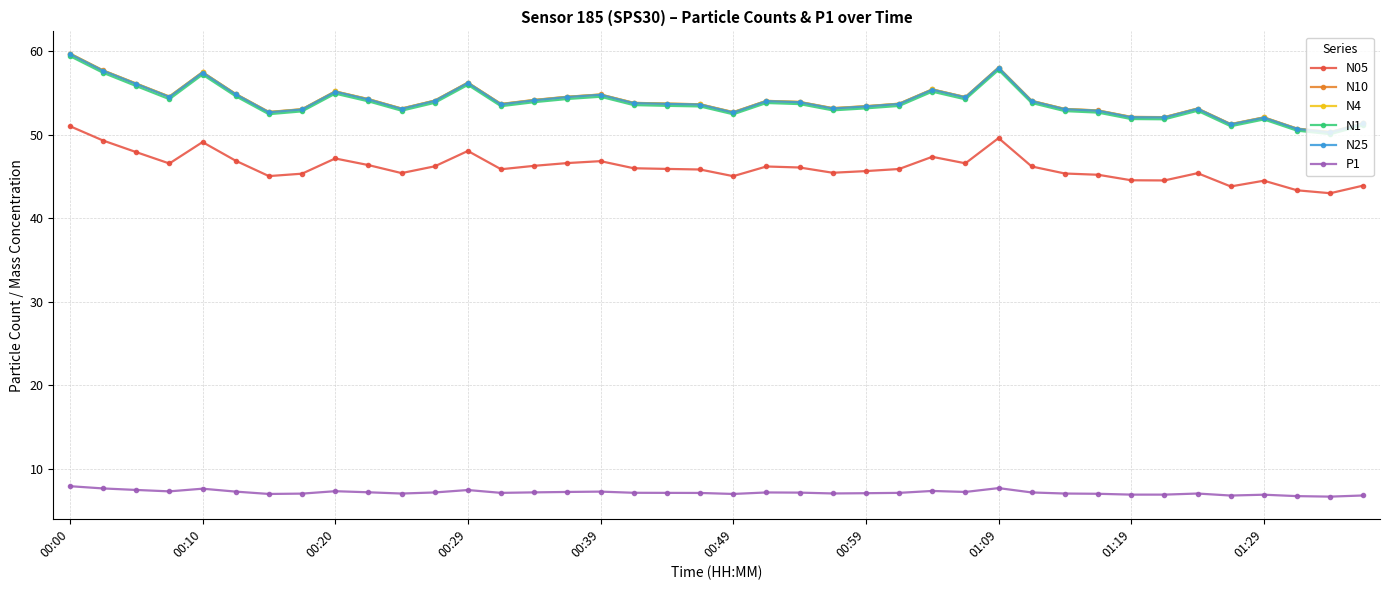

What is the sum of all N1 values?

2148.4